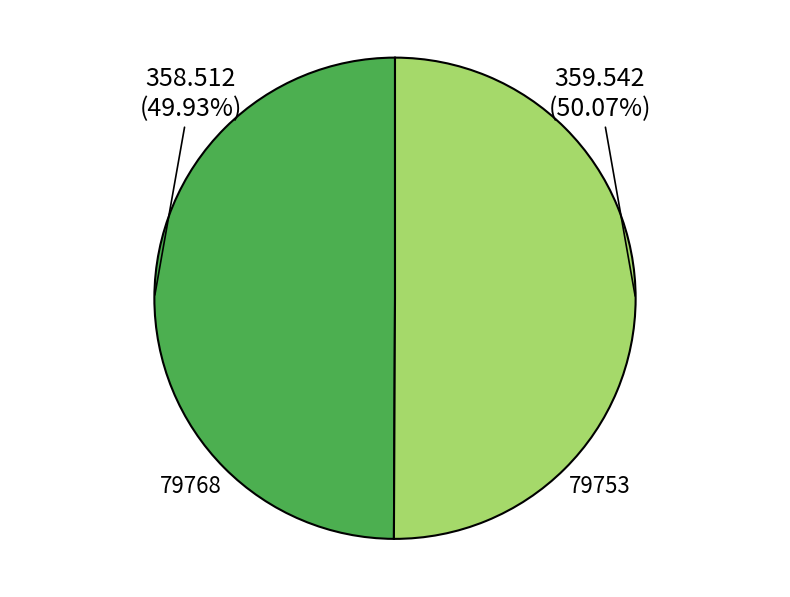

Is the sum of 79768 and 79753 greater than half?

Yes